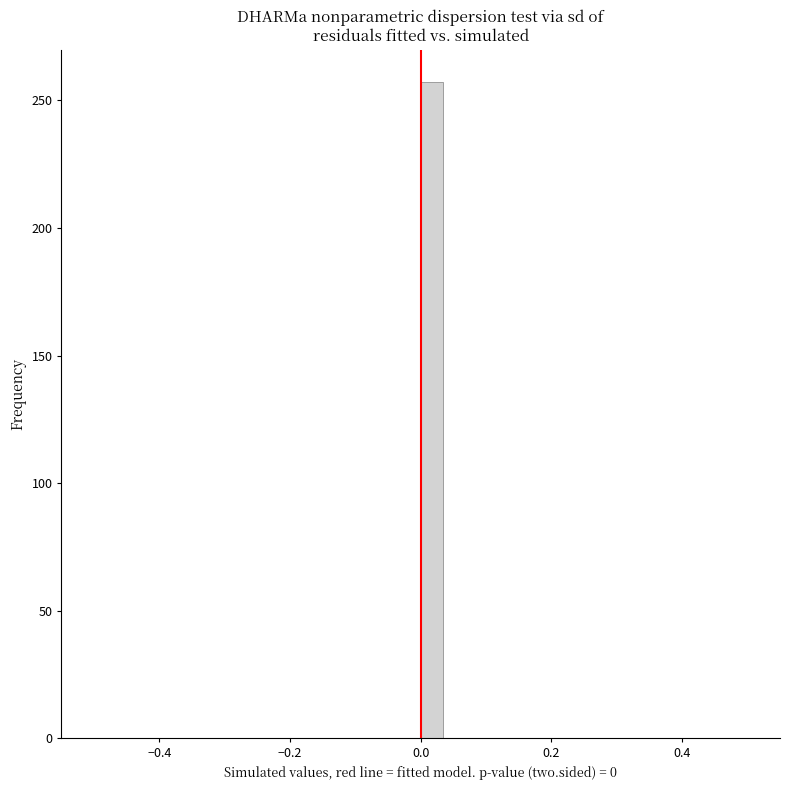

Read against the x-axis, roughly where is the centre of the tallest bar?

0.02